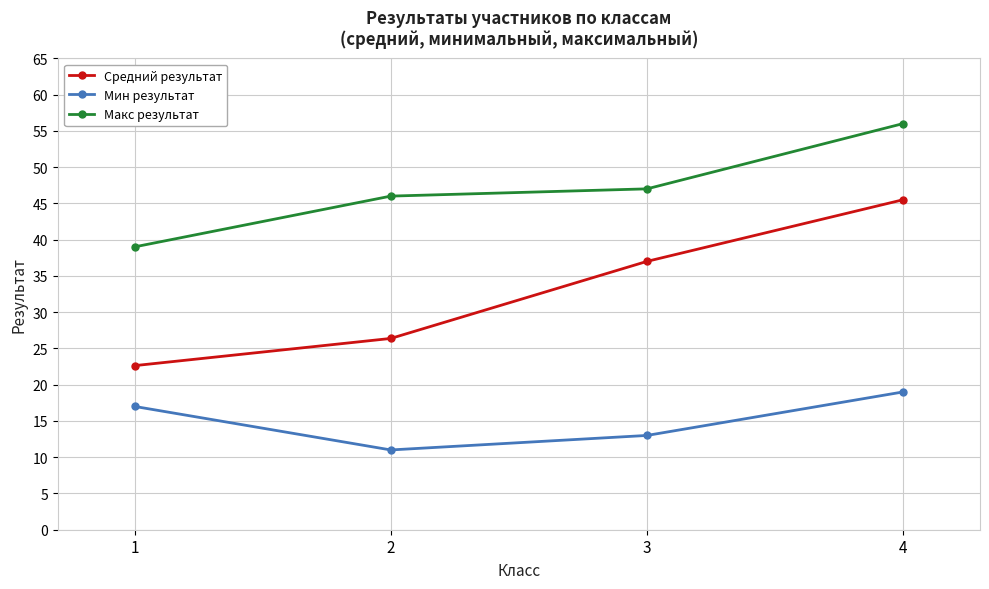

Where is the first local minimum for Мин результат?

2